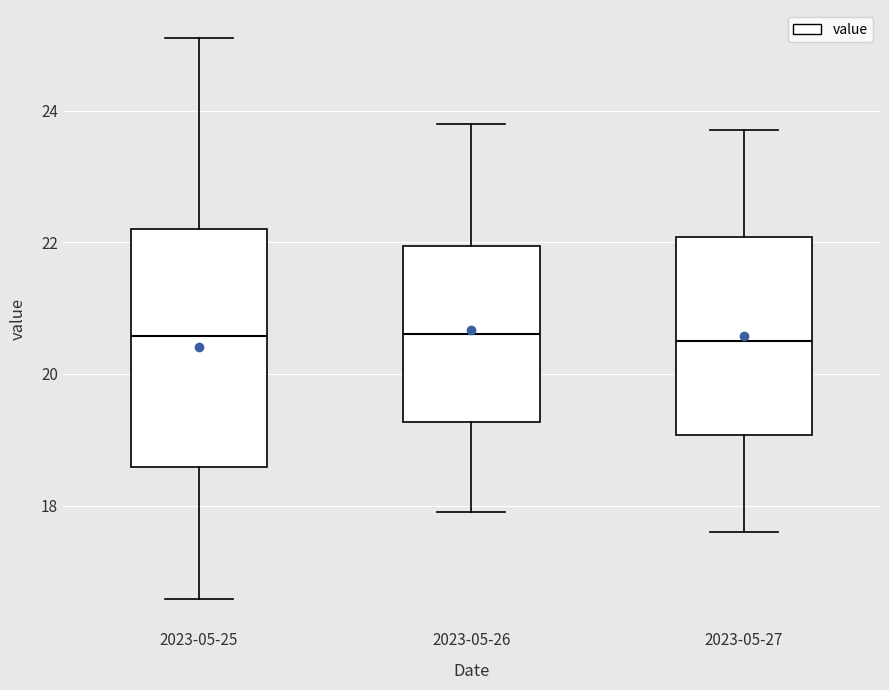

Comparing the boxes themselves (not the whiskers), which one is the tallest?

2023-05-25